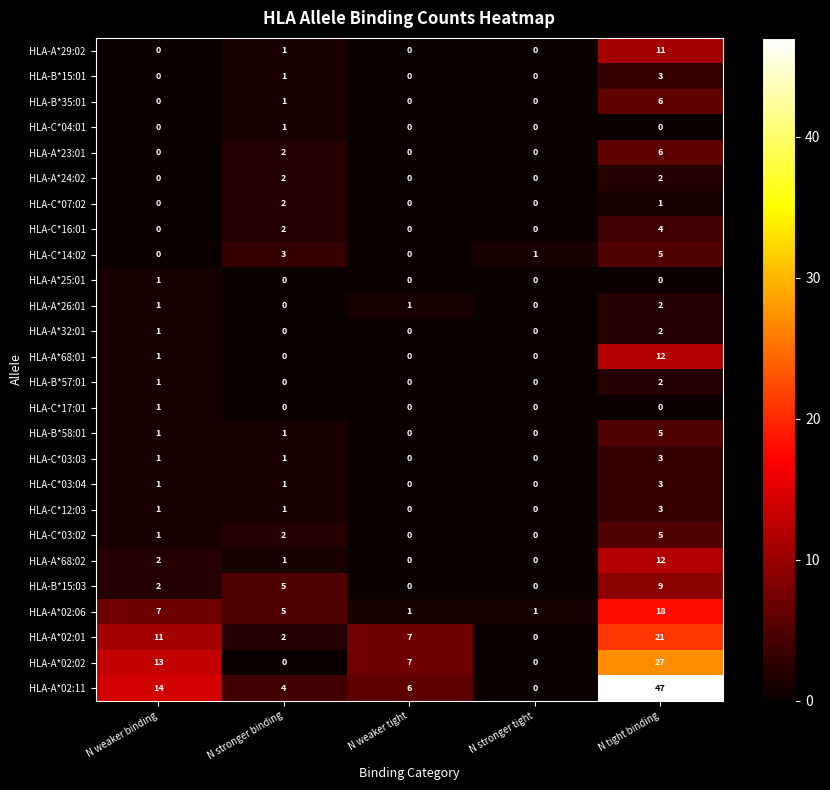

What is the sum of all HLA-A*24:02 values?

4